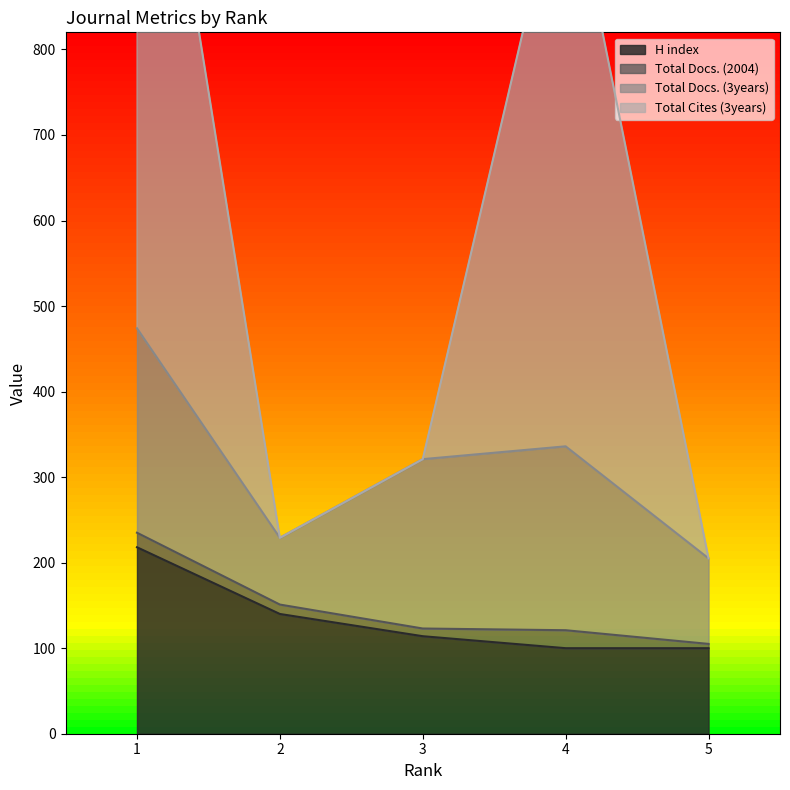

Count the number of categories in the chart.

5